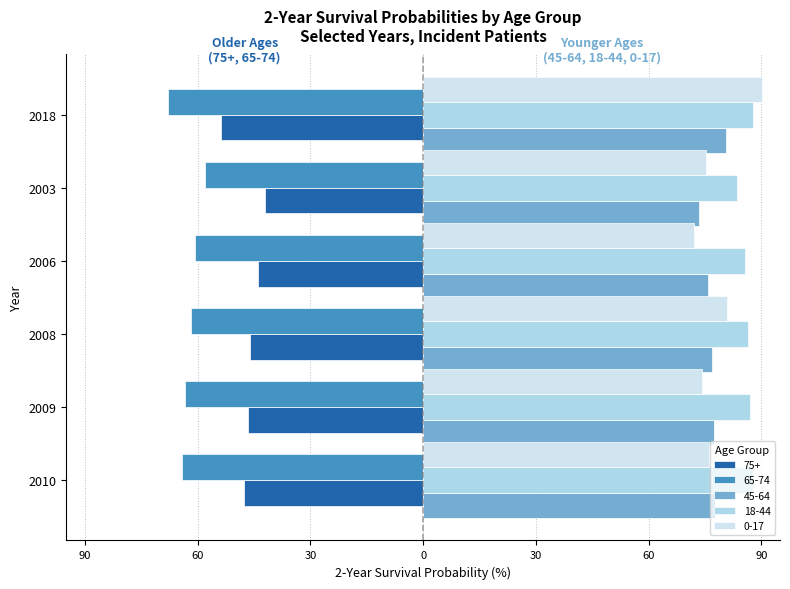

What is the label of the 3rd bar from the left?

2008